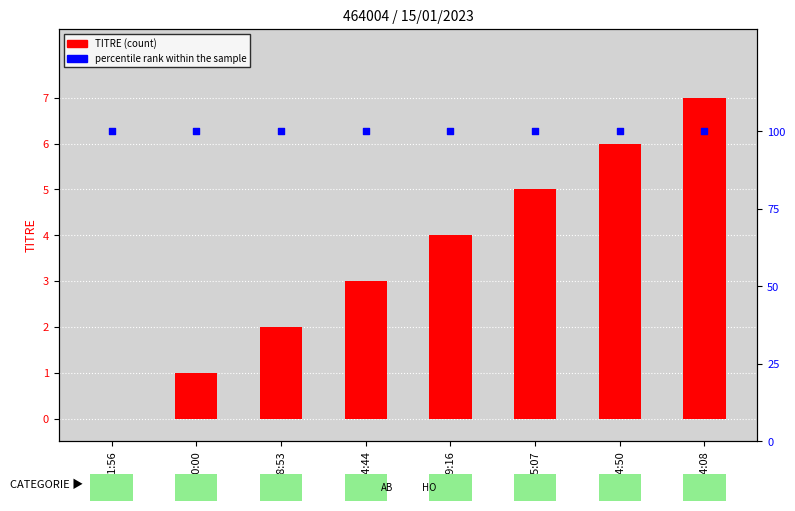

At how many categories does at least one series exceed 51?

8